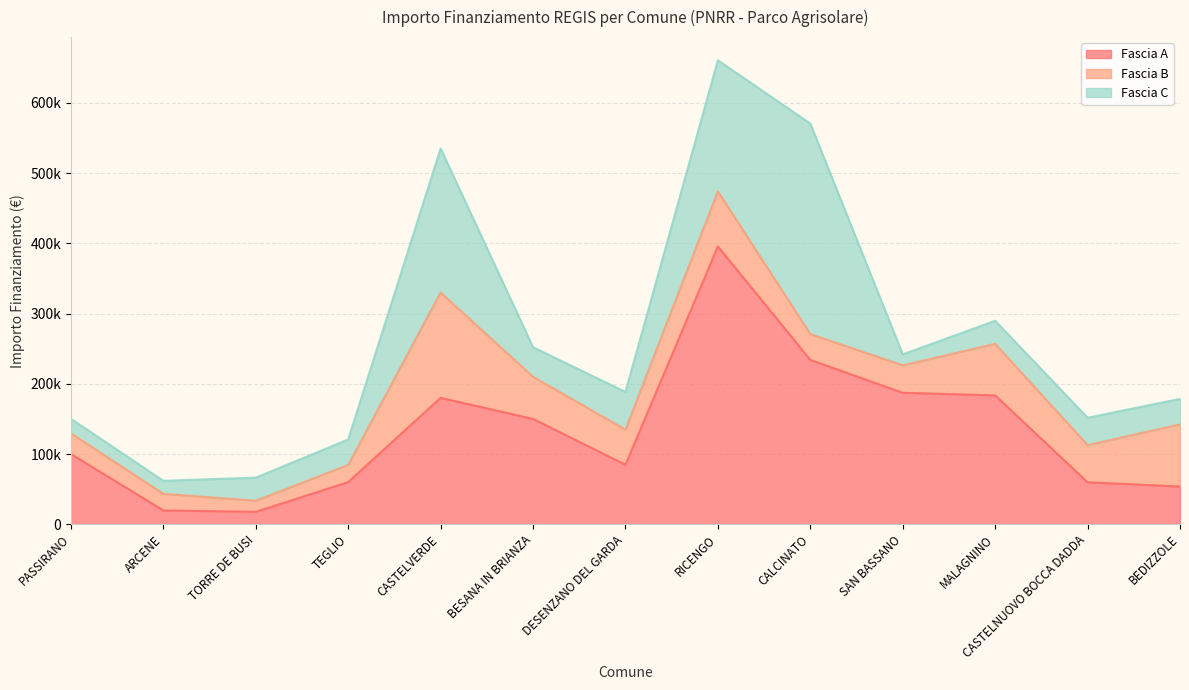

List the labels in order of Fascia A value, smallest first.

TORRE DE BUSI, ARCENE, BEDIZZOLE, CASTELNUOVO BOCCA DADDA, TEGLIO, DESENZANO DEL GARDA, PASSIRANO, BESANA IN BRIANZA, CASTELVERDE, MALAGNINO, SAN BASSANO, CALCINATO, RICENGO